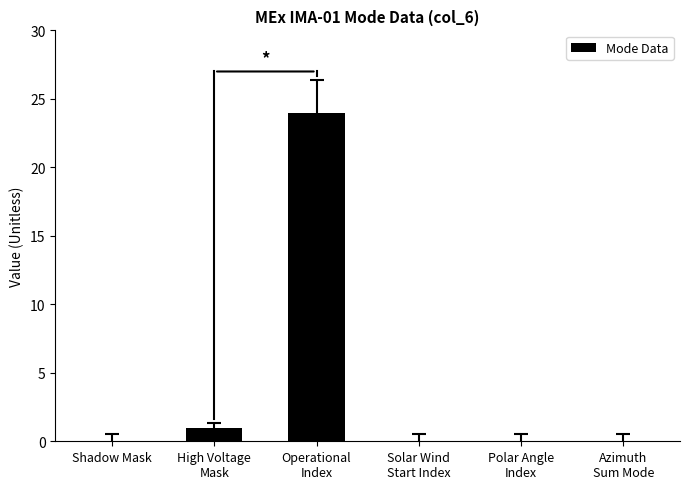

What is the greatest value displayed?

24